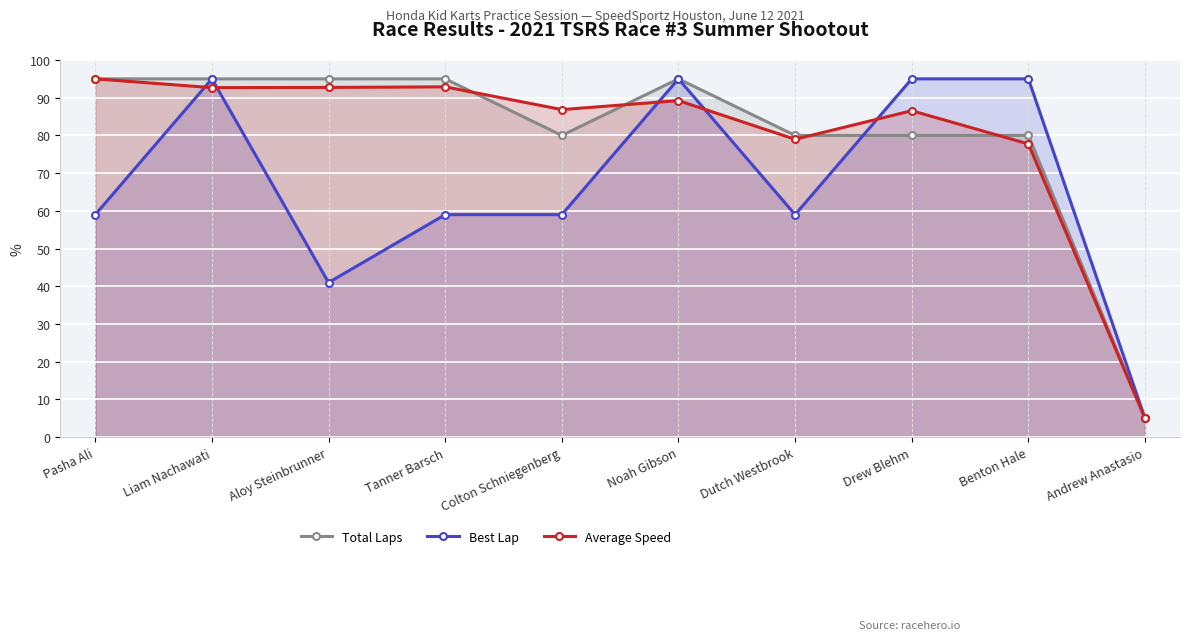

What are all the series names shown in the legend?

Total Laps, Best Lap, Average Speed